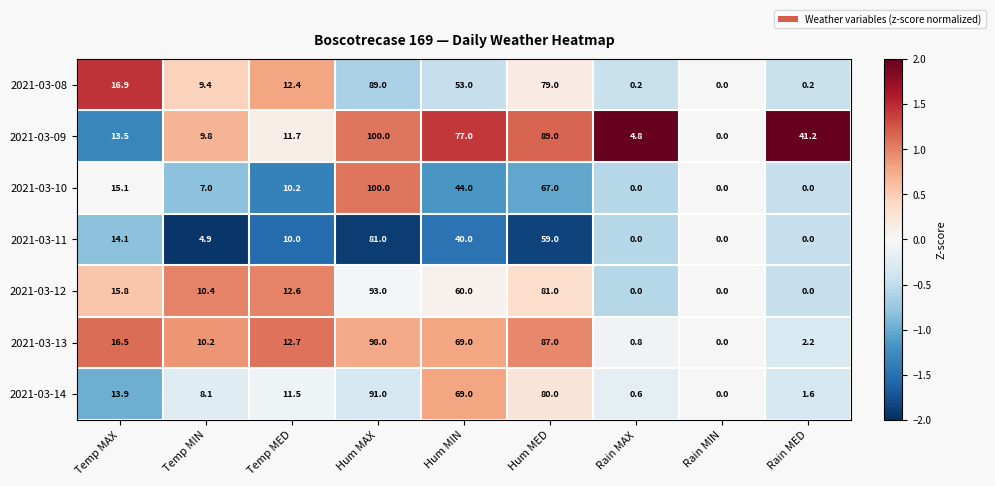

The value of 2021-03-12 at Temp MIN is 16.2. True or false?

False